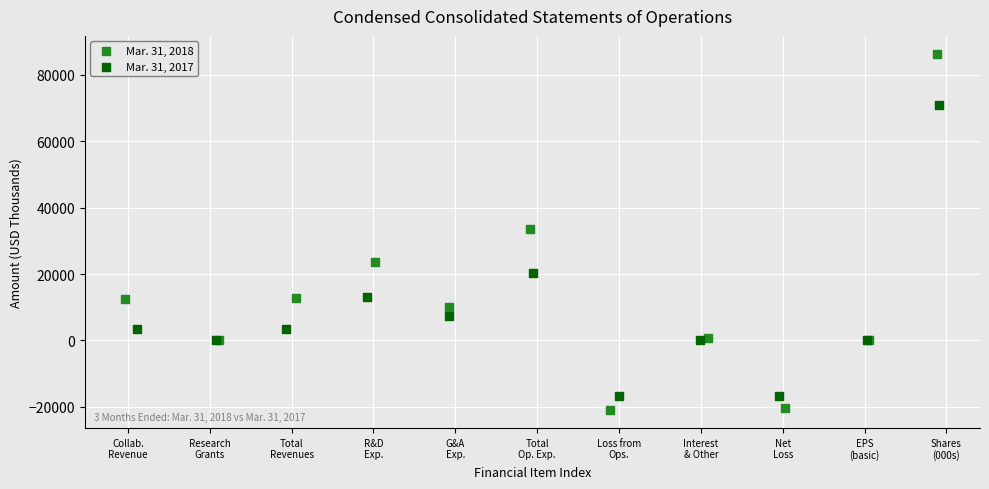

Which series has the widest spread of Y values?

Mar. 31, 2018